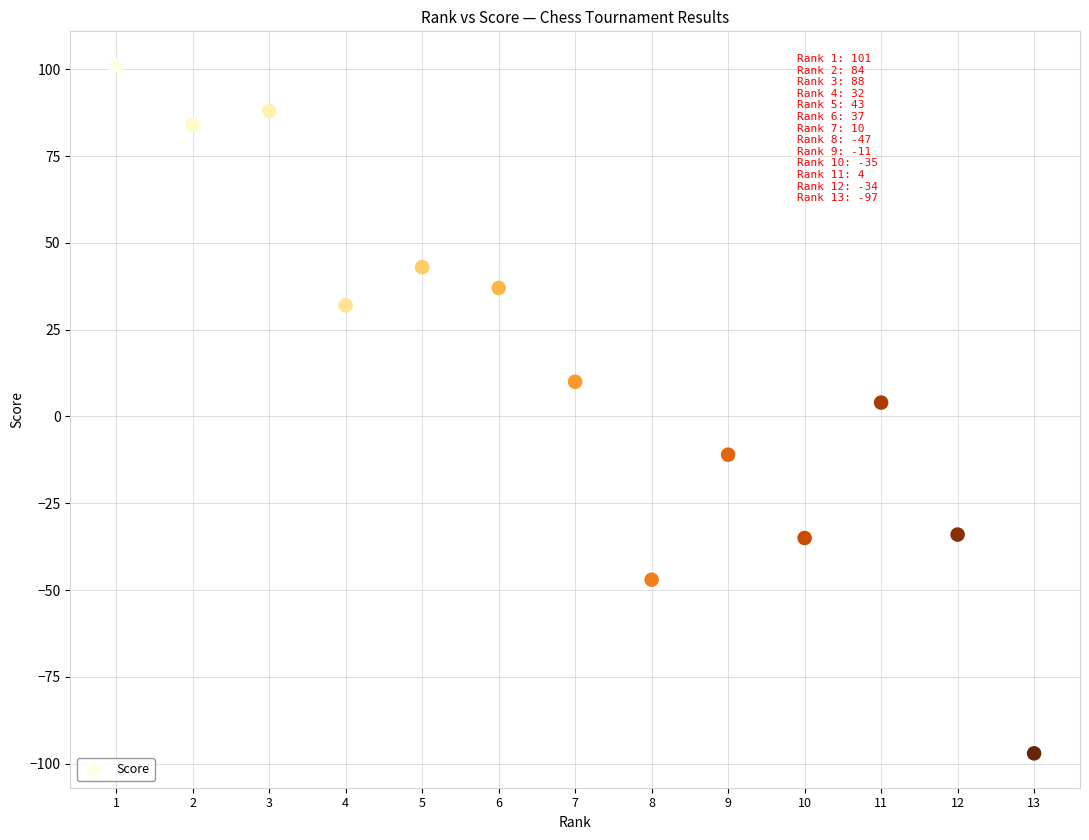

What is the range of Y values (max minus min)?

198